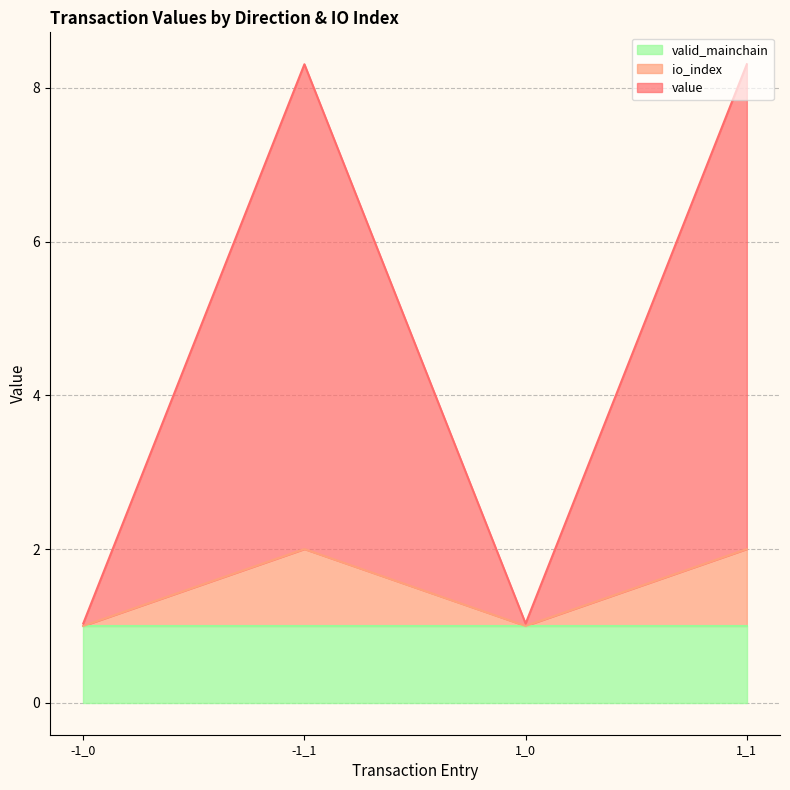

Count the io_index values in the range 1 to 2.

4